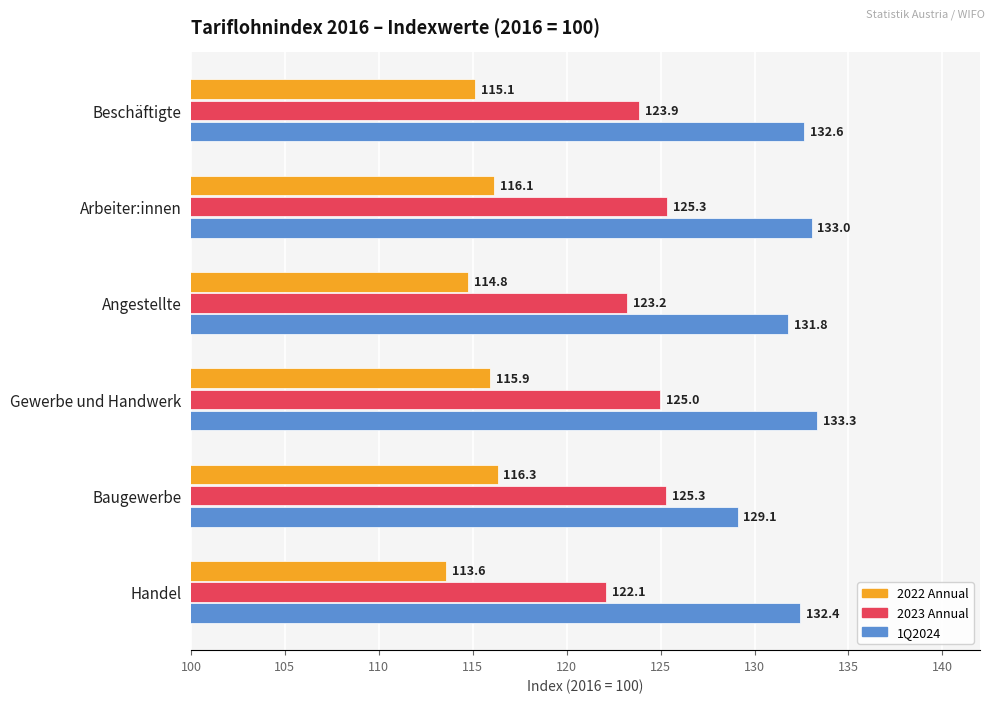

What is the difference between the second highest and minimum values in the 2023 Annual series?

3.2